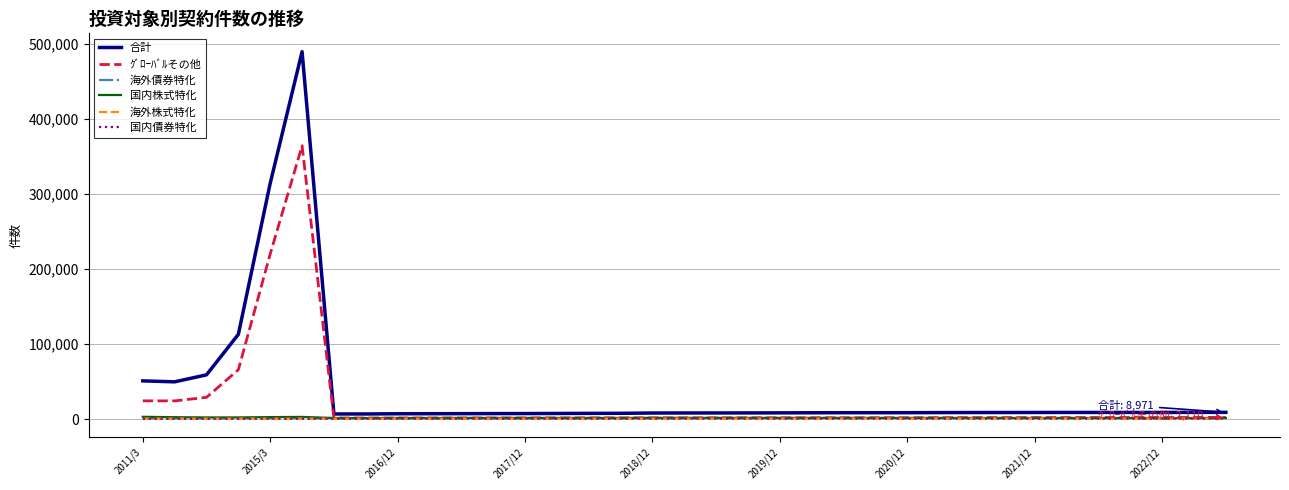

What is the greatest value displayed?

490004